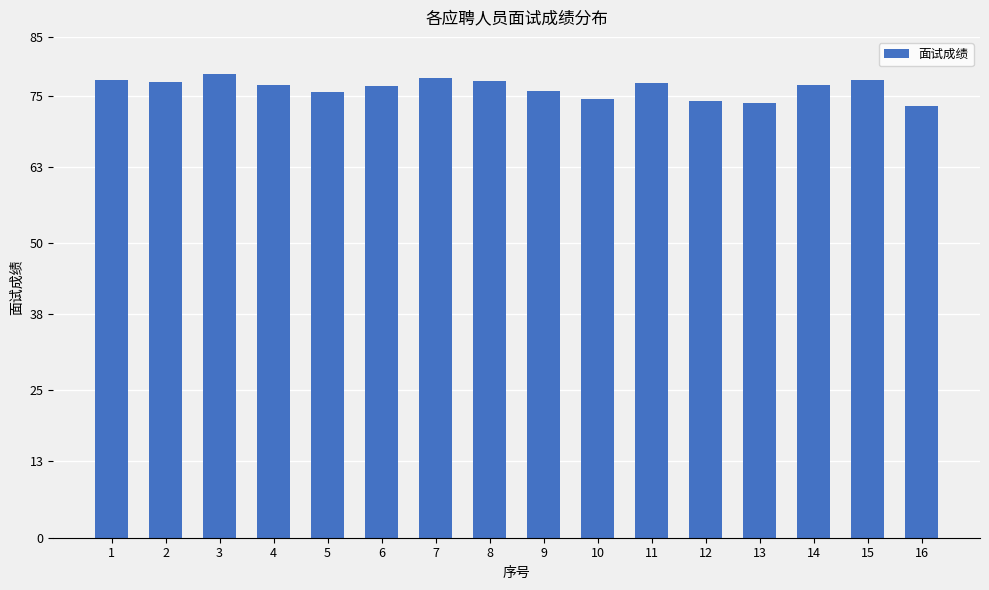

What is the maximum value shown in the chart?

78.8